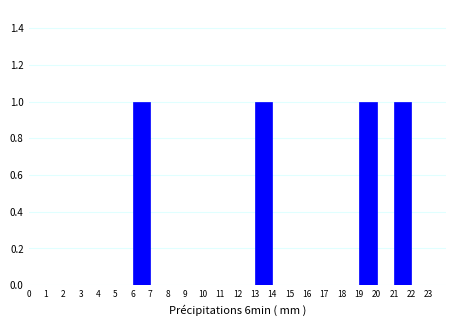

How tall is the bar that spans 21 to 22 on the x-axis? The values are not printed on the chart, so give them approximately, as read against the axis.

1